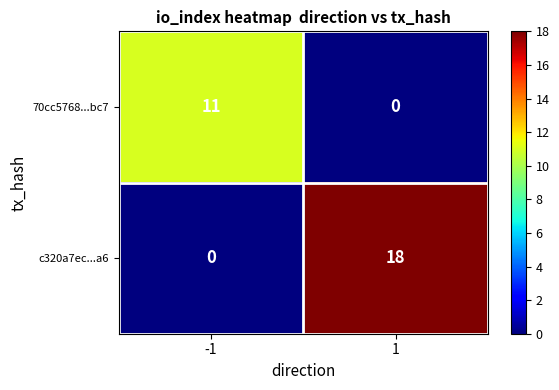

Which series has the largest total across all categories?

c320a7ec...a6